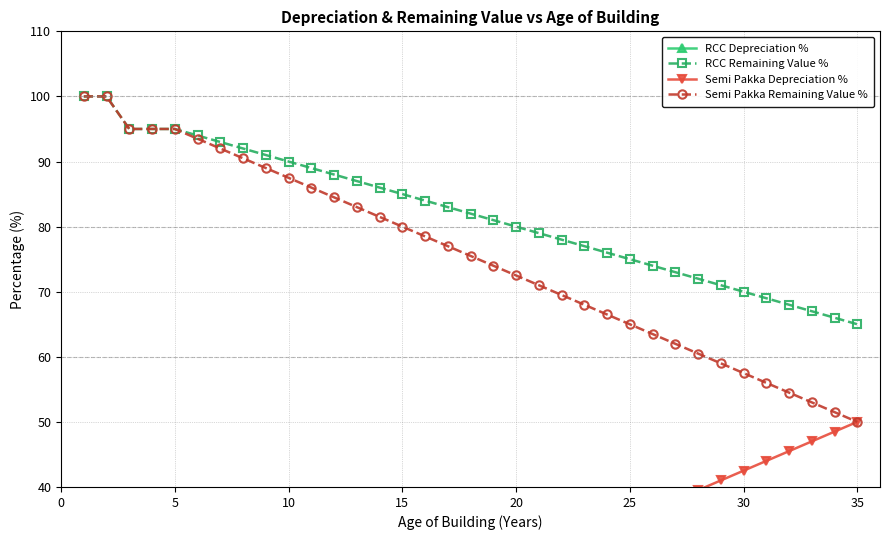

True or false: RCC Depreciation % has more than 1 interior local peaks.

False